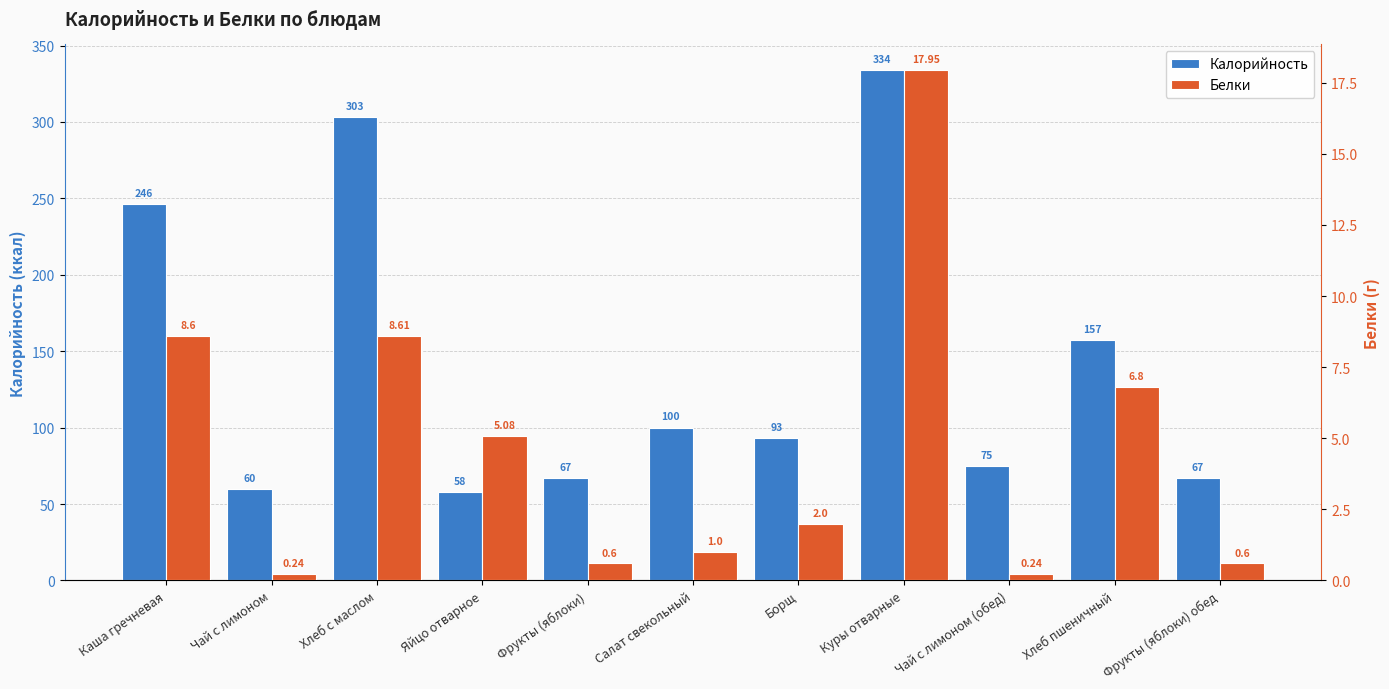

How many bars are there in total?

22